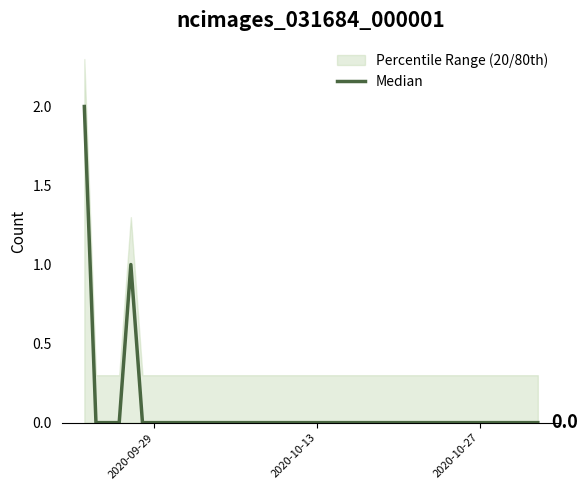

Which category has the lowest value across all series?

2020-10-13